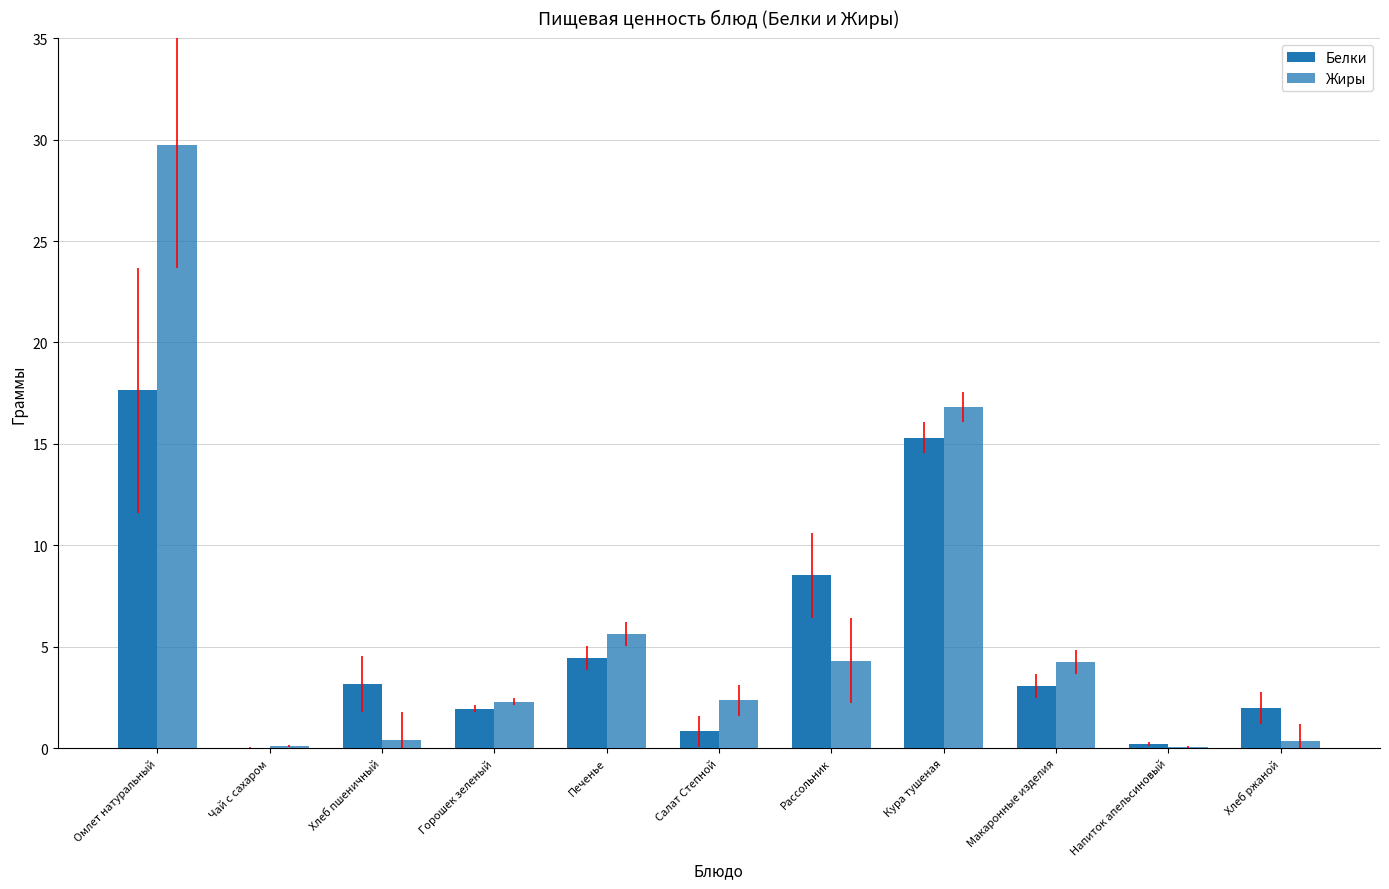

At which label is Жиры closest to 14?

Кура тушеная